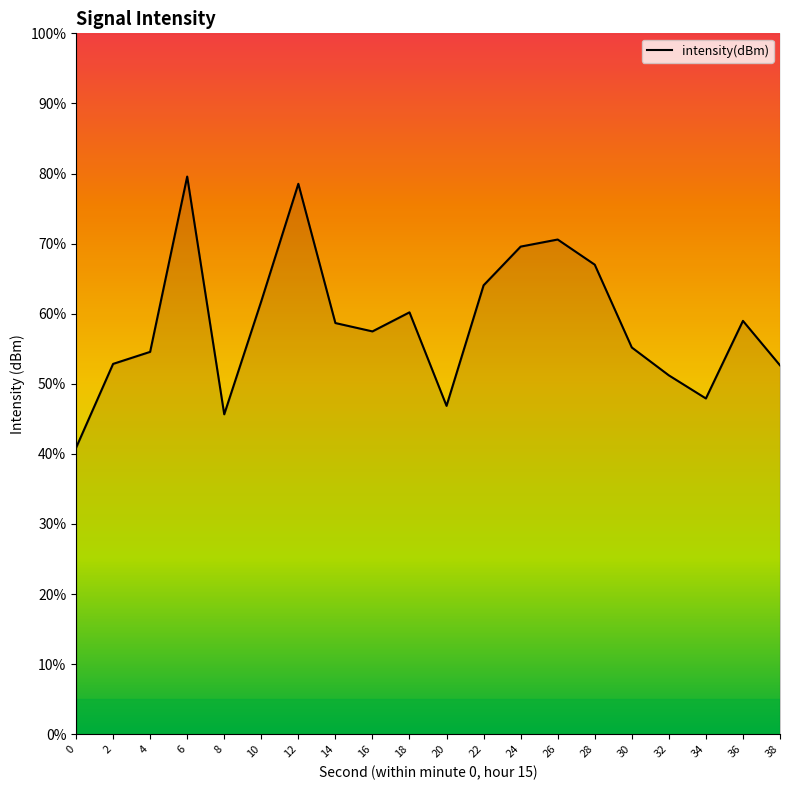

Is it true that the value at 0 is -222.9?

False